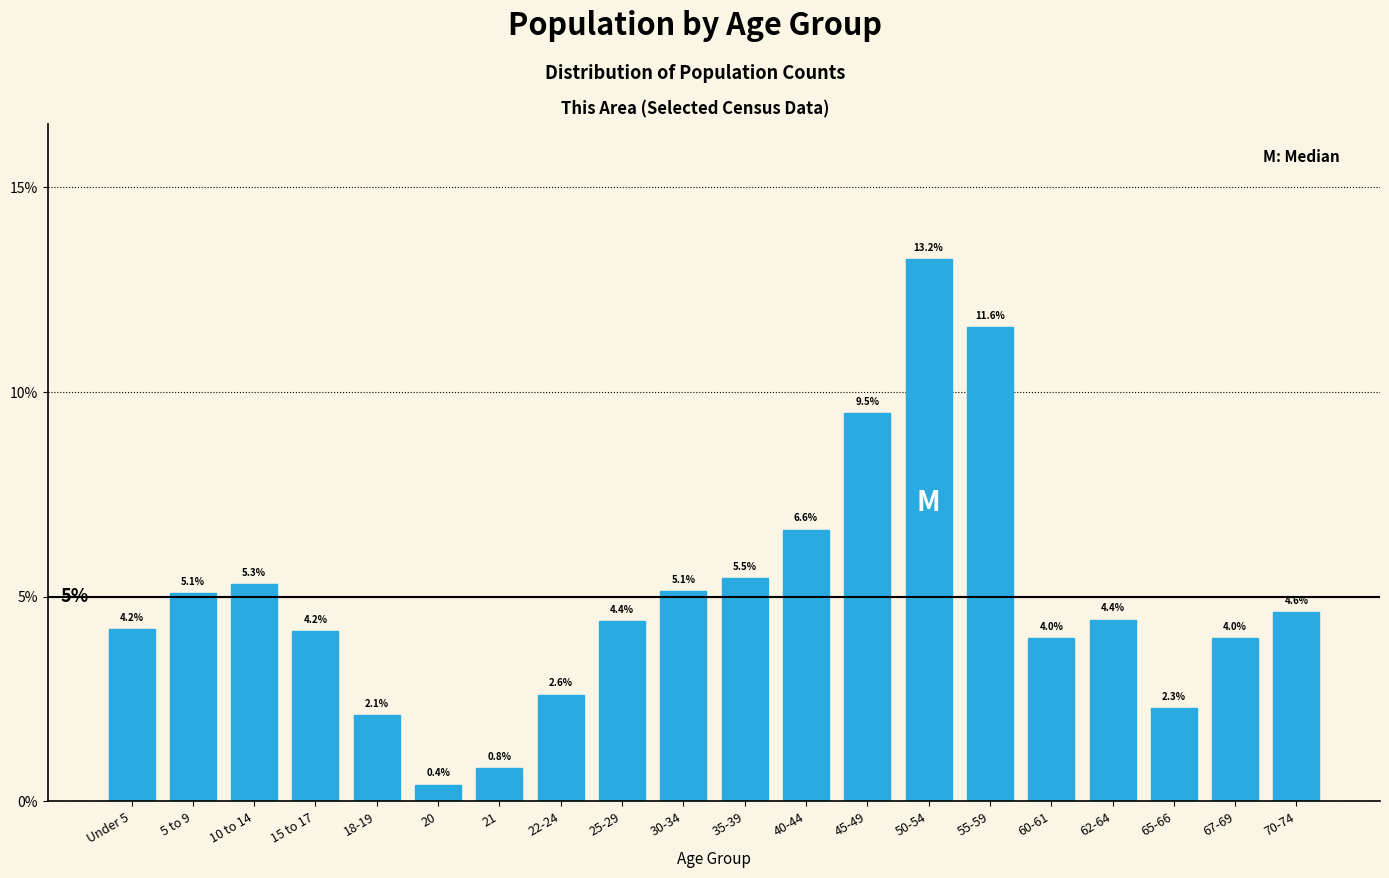

Reading left to right, what are all the values shown in this chart?

Under 5=4.2	5 to 9=5.1	10 to 14=5.3	15 to 17=4.2	18-19=2.1	20=0.4	21=0.8	22-24=2.6	25-29=4.4	30-34=5.1	35-39=5.5	40-44=6.6	45-49=9.5	50-54=13.2	55-59=11.6	60-61=4.0	62-64=4.4	65-66=2.3	67-69=4.0	70-74=4.6